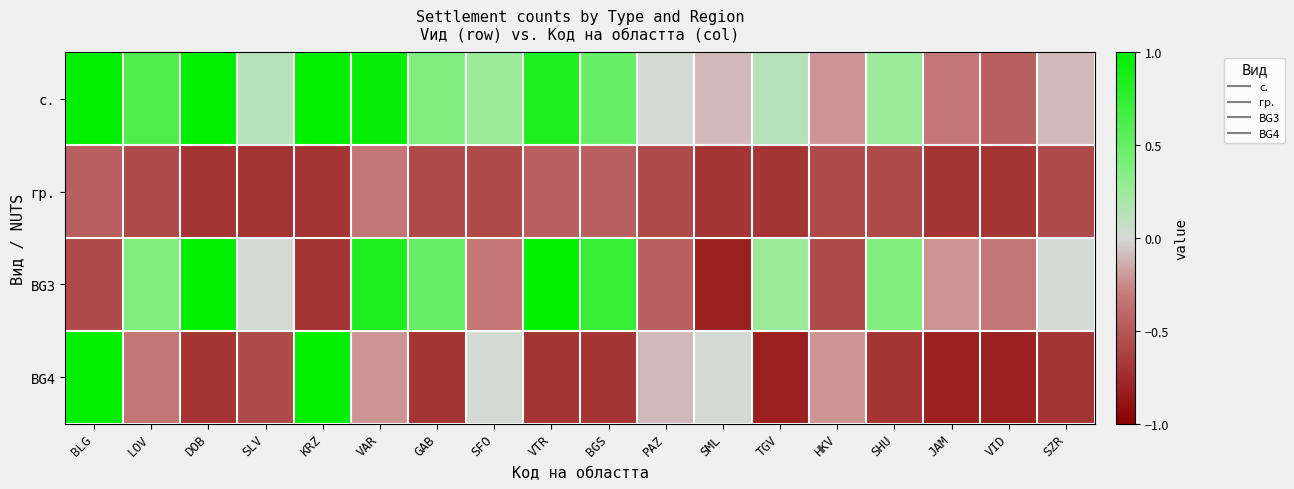

Between JAM and SFO, which is larger?

SFO